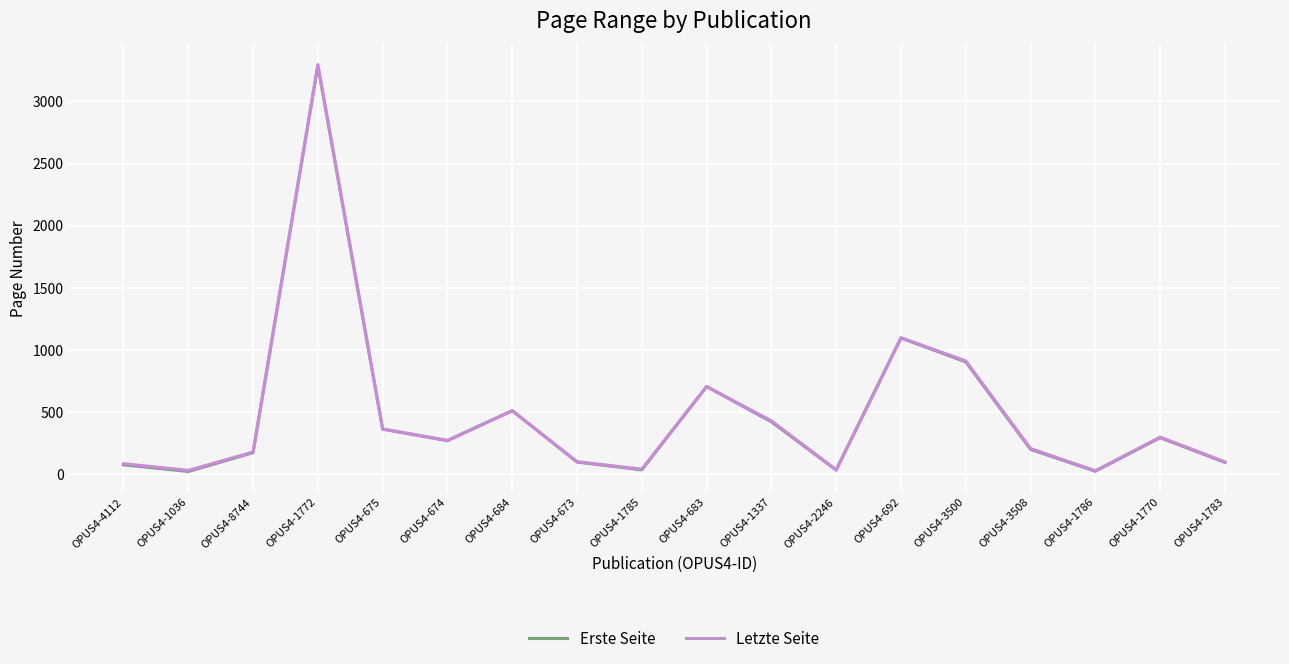

Which series changed the most between OPUS4-8744 and OPUS4-683?

Erste Seite